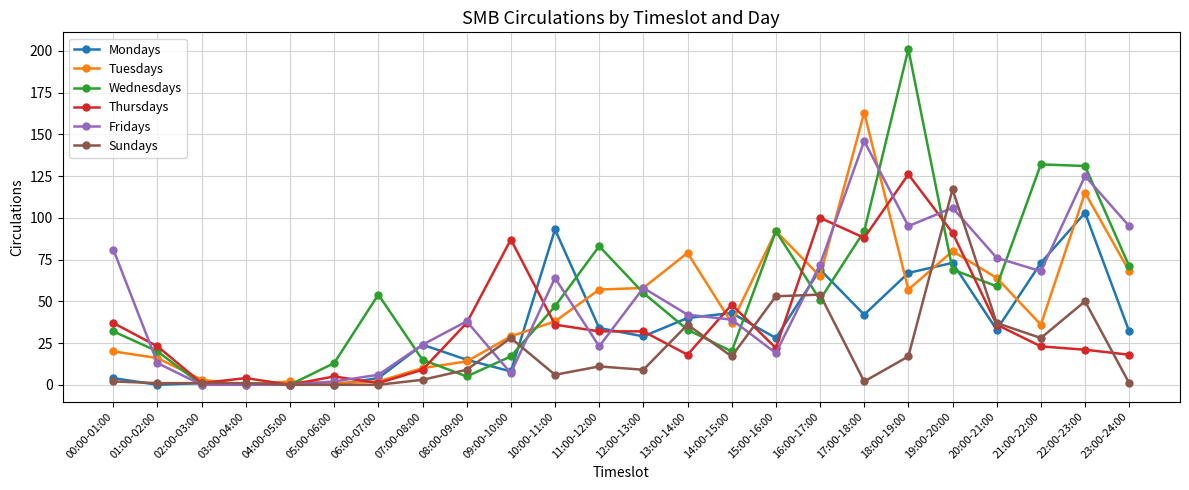

Which series changed the most between 08:00-09:00 and 21:00-22:00?

Wednesdays